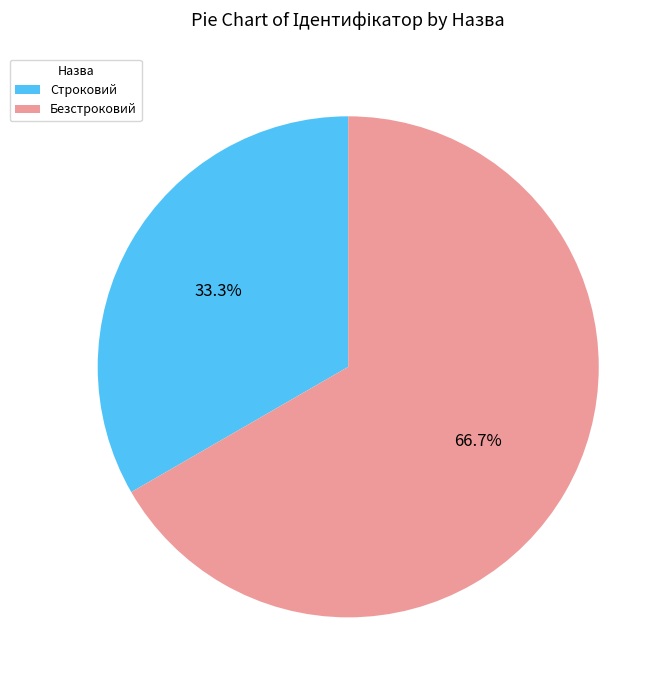

The Безстроковий slice represents 52% of the pie. True or false?

False